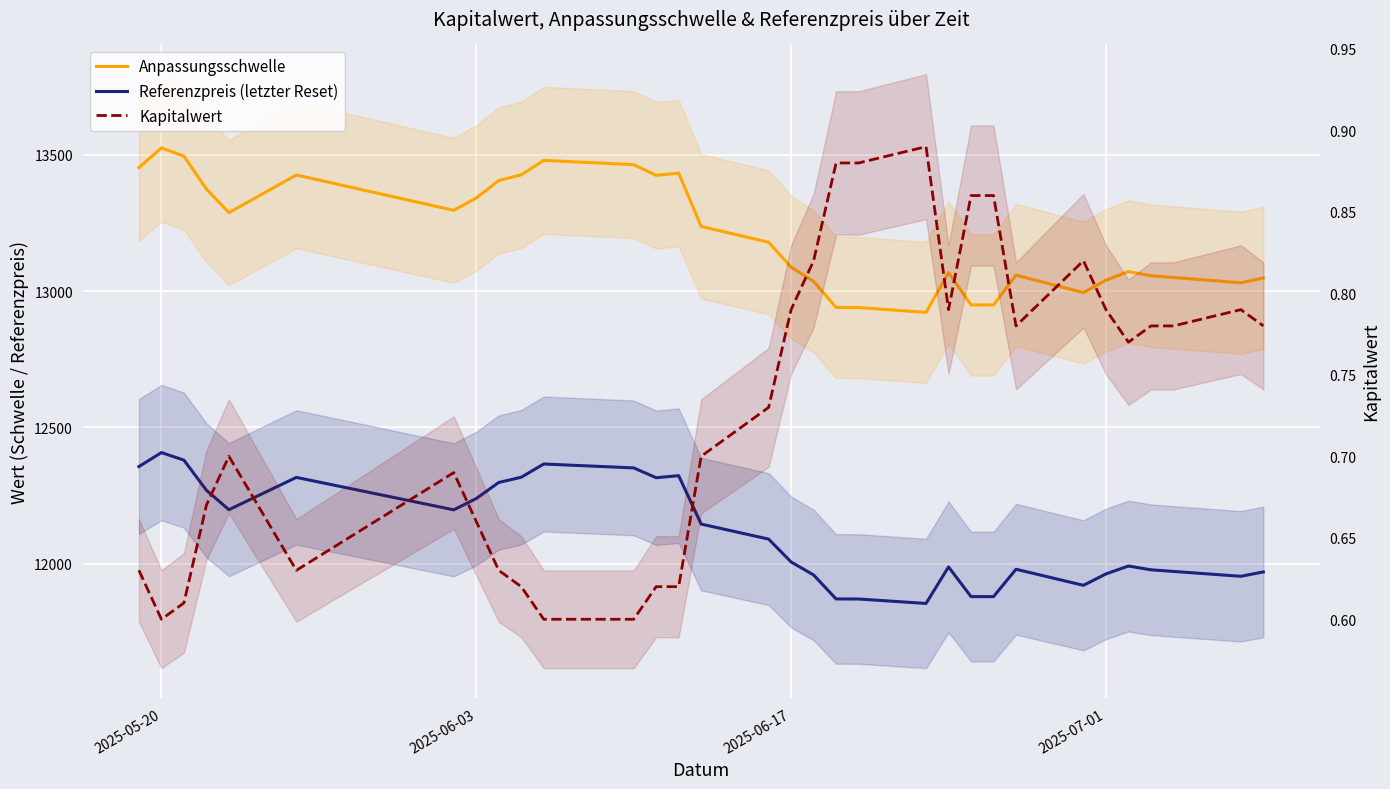

Which label corresponds to the smallest value in the chart?

2025-05-20